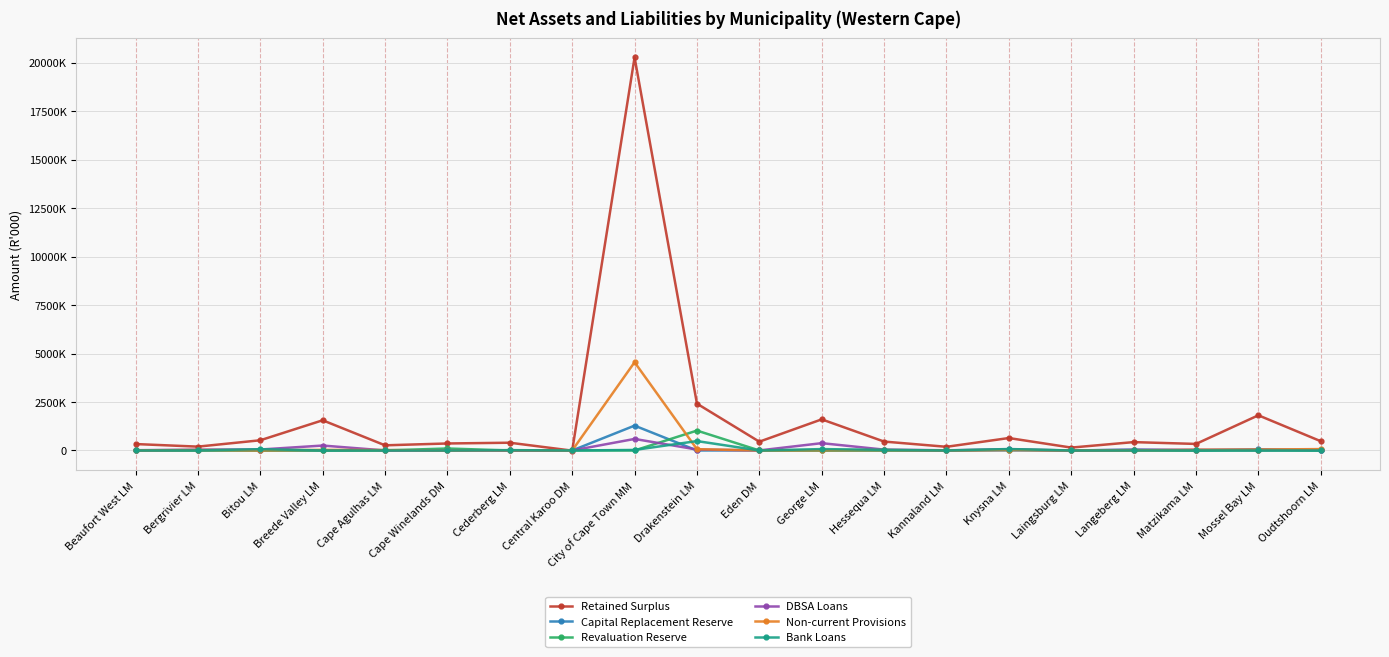

Reading left to right, transcribe all the data shown in this chart.

Retained Surplus: Beaufort West LM=331488	Bergrivier LM=198345	Bitou LM=526492	Breede Valley LM=1558068	Cape Agulhas LM=265969	Cape Winelands DM=360999	Cederberg LM=400091	Central Karoo DM=-9266	City of Cape Town MM=20279133	Drakenstein LM=2415863	Eden DM=453251	George LM=1605377	Hessequa LM=459452	Kannaland LM=189774	Knysna LM=641670	Laingsburg LM=149181	Langeberg LM=431175	Matzikama LM=337628	Mossel Bay LM=1814861	Oudtshoorn LM=477686
Capital Replacement Reserve: Beaufort West LM=4547	Bergrivier LM=8722	Bitou LM=5000	Breede Valley LM=0	Cape Agulhas LM=16500	Cape Winelands DM=0	Cederberg LM=5000	Central Karoo DM=0	City of Cape Town MM=1281721	Drakenstein LM=0	Eden DM=7391	George LM=3970	Hessequa LM=0	Kannaland LM=0	Knysna LM=3639	Laingsburg LM=0	Langeberg LM=42716	Matzikama LM=0	Mossel Bay LM=59784	Oudtshoorn LM=0
Revaluation Reserve: Beaufort West LM=0	Bergrivier LM=0	Bitou LM=0	Breede Valley LM=0	Cape Agulhas LM=2000	Cape Winelands DM=102237	Cederberg LM=0	Central Karoo DM=0	City of Cape Town MM=0	Drakenstein LM=1025994	Eden DM=0	George LM=0	Hessequa LM=0	Kannaland LM=0	Knysna LM=46626	Laingsburg LM=0	Langeberg LM=0	Matzikama LM=0	Mossel Bay LM=0	Oudtshoorn LM=0
DBSA Loans: Beaufort West LM=13238	Bergrivier LM=42211	Bitou LM=49295	Breede Valley LM=254641	Cape Agulhas LM=656	Cape Winelands DM=0	Cederberg LM=0	Central Karoo DM=0	City of Cape Town MM=595368	Drakenstein LM=47455	Eden DM=2505	George LM=377134	Hessequa LM=44153	Kannaland LM=9139	Knysna LM=55041	Laingsburg LM=0	Langeberg LM=32204	Matzikama LM=37705	Mossel Bay LM=26564	Oudtshoorn LM=36600
Non-current Provisions: Beaufort West LM=5337	Bergrivier LM=25279	Bitou LM=2742	Breede Valley LM=29857	Cape Agulhas LM=21237	Cape Winelands DM=0	Cederberg LM=12860	Central Karoo DM=0	City of Cape Town MM=4552513	Drakenstein LM=65357	Eden DM=2987	George LM=11862	Hessequa LM=18100	Kannaland LM=2152	Knysna LM=21556	Laingsburg LM=3262	Langeberg LM=4424	Matzikama LM=35130	Mossel Bay LM=46499	Oudtshoorn LM=71471
Bank Loans: Beaufort West LM=301	Bergrivier LM=3900	Bitou LM=67036	Breede Valley LM=0	Cape Agulhas LM=0	Cape Winelands DM=0	Cederberg LM=17425	Central Karoo DM=0	City of Cape Town MM=26969	Drakenstein LM=484519	Eden DM=0	George LM=71331	Hessequa LM=31893	Kannaland LM=0	Knysna LM=74347	Laingsburg LM=0	Langeberg LM=0	Matzikama LM=2878	Mossel Bay LM=0	Oudtshoorn LM=0